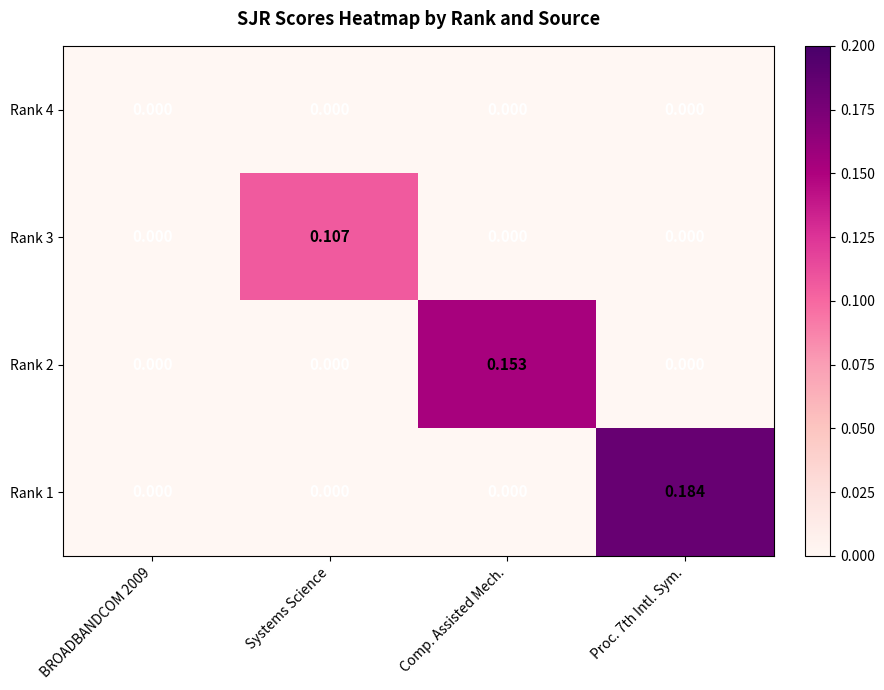

Is the value of Rank 2 at Comp. Assisted Mech. greater than the value of Rank 1 at Comp. Assisted Mech.?

Yes